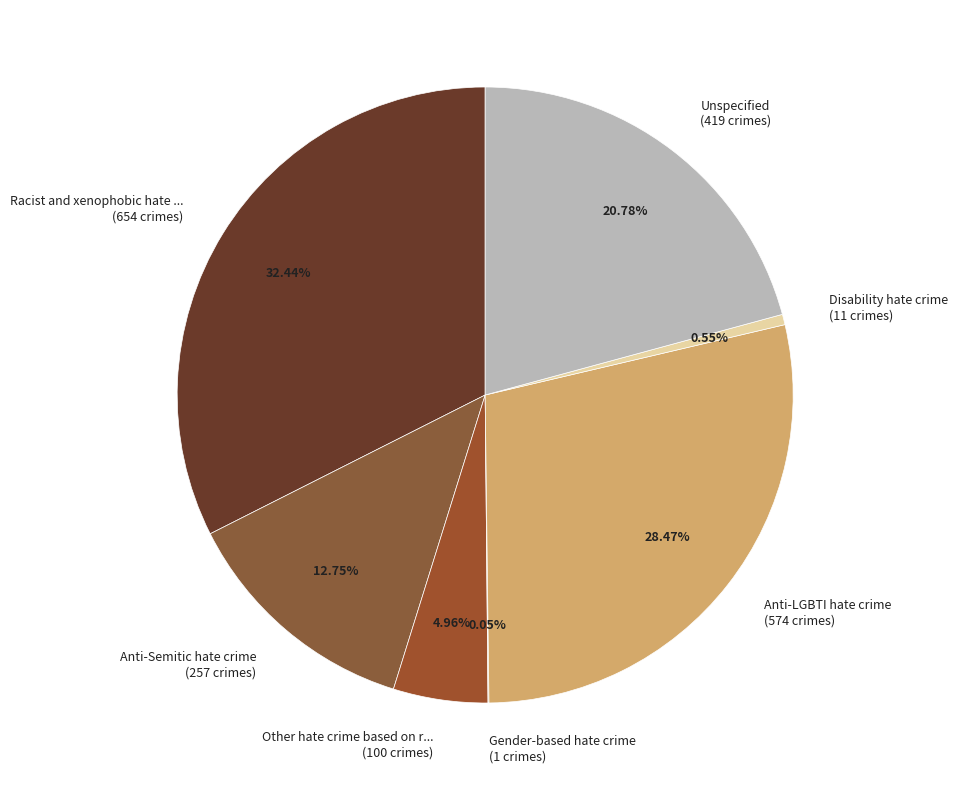

Is the sum of Anti-Semitic hate crime (257 crimes) and Disability hate crime (11 crimes) greater than half?

No